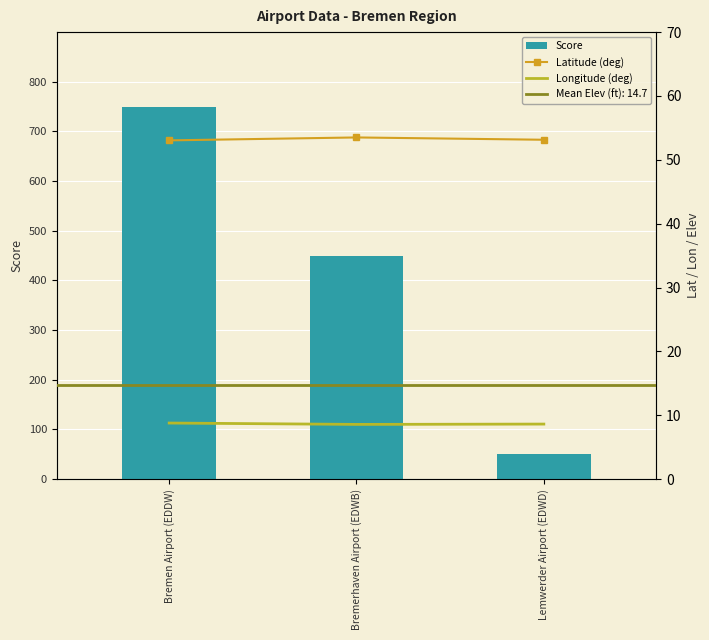

Between Bremerhaven Airport (EDWB) and Lemwerder Airport (EDWD), which is larger?

Bremerhaven Airport (EDWB)